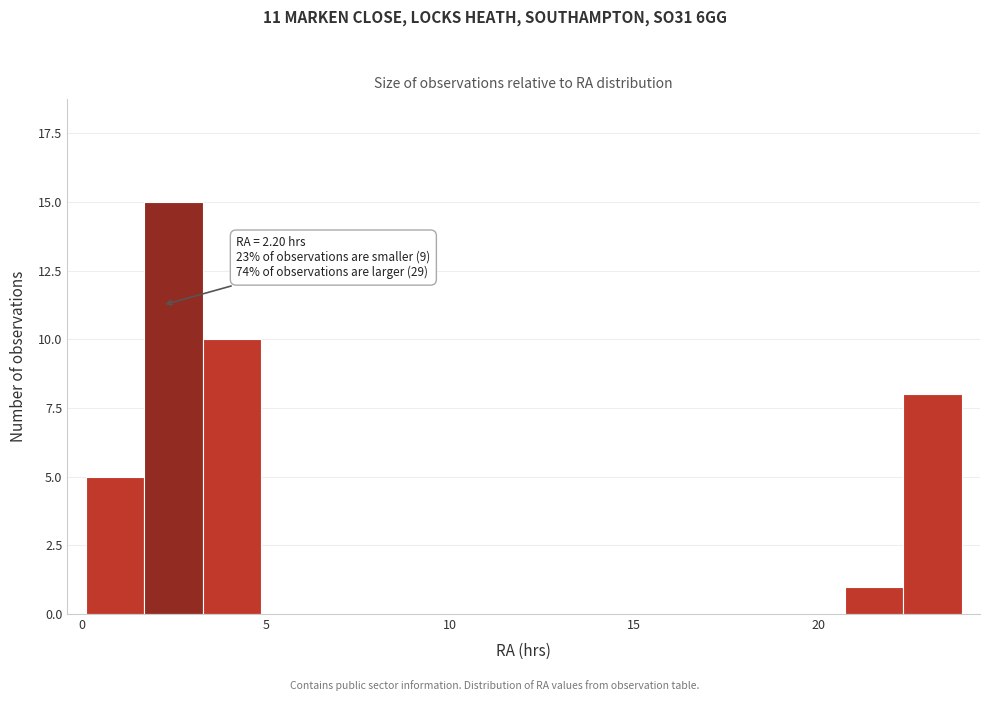

Read against the x-axis, roughly where is the centre of the tallest bar?

2.5